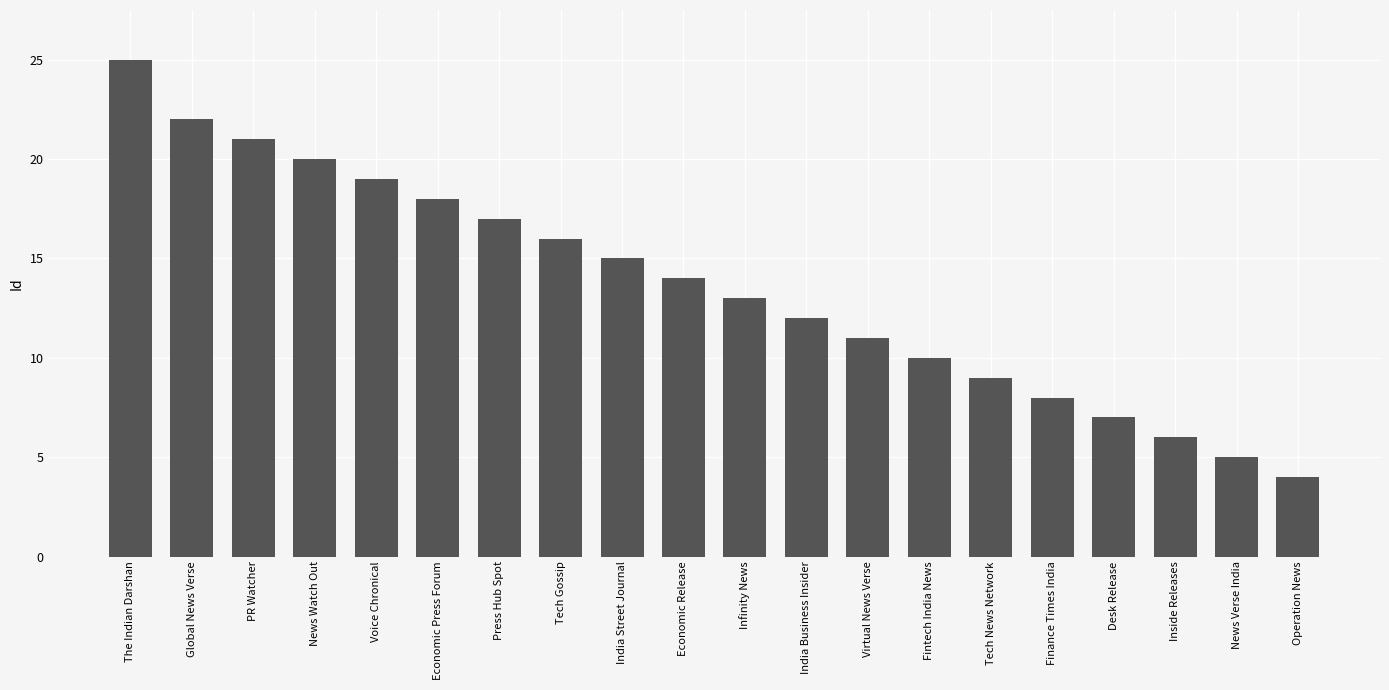

What is the ratio of the value at Desk Release to the value at Economic Release?

0.5